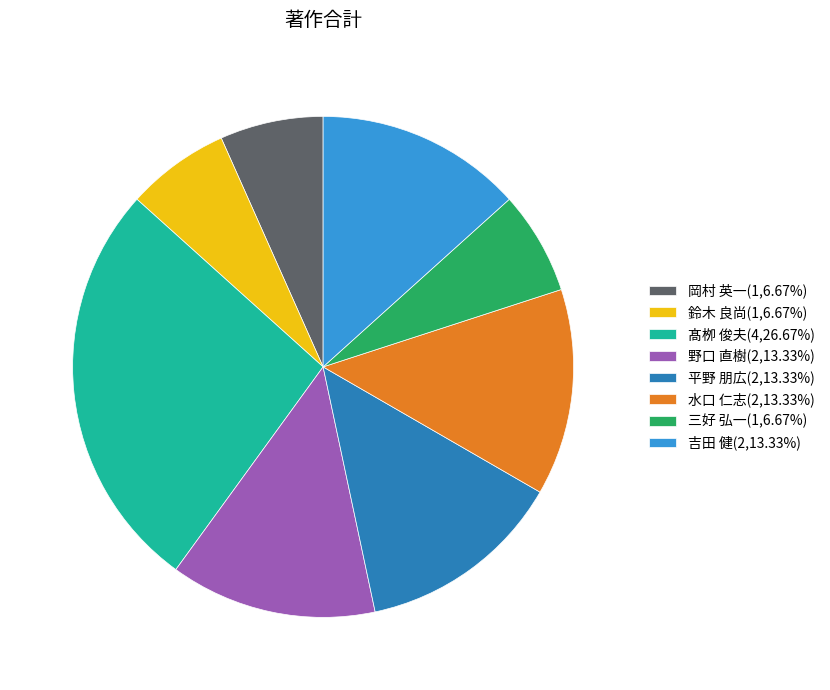

Is the sum of 野口 直樹(2,13.33%) and 平野 朋広(2,13.33%) greater than half?

No